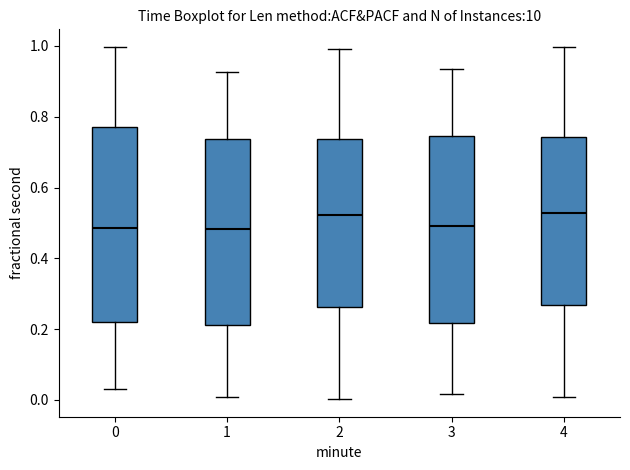

Reading left to right, read every box against the y-axis: the position of its median line, the range the box covers, and the ends of its whiskers. The values are not printed on the chart, so give them approximately, as read against the axis.

0: median 0.48, box 0.22 to 0.78, whiskers 0.04 to 1.00
1: median 0.48, box 0.22 to 0.74, whiskers 0.00 to 0.92
2: median 0.52, box 0.26 to 0.74, whiskers 0.00 to 1.00
3: median 0.50, box 0.22 to 0.74, whiskers 0.02 to 0.94
4: median 0.52, box 0.26 to 0.74, whiskers 0.00 to 1.00